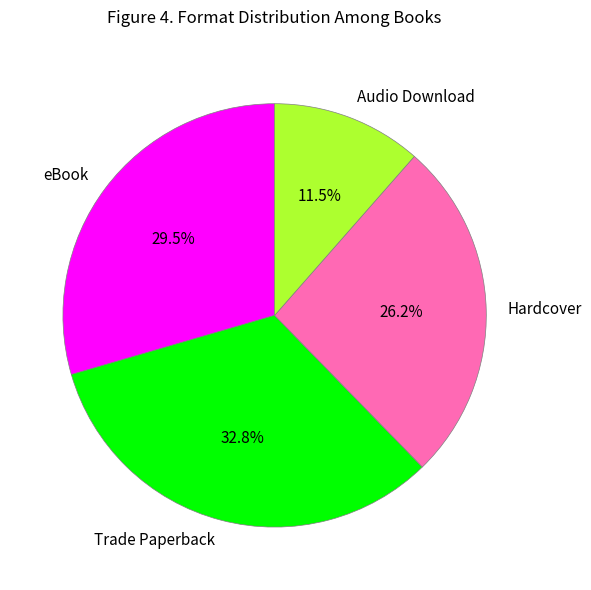

Combined, do Trade Paperback and Audio Download account for over 50%?

No